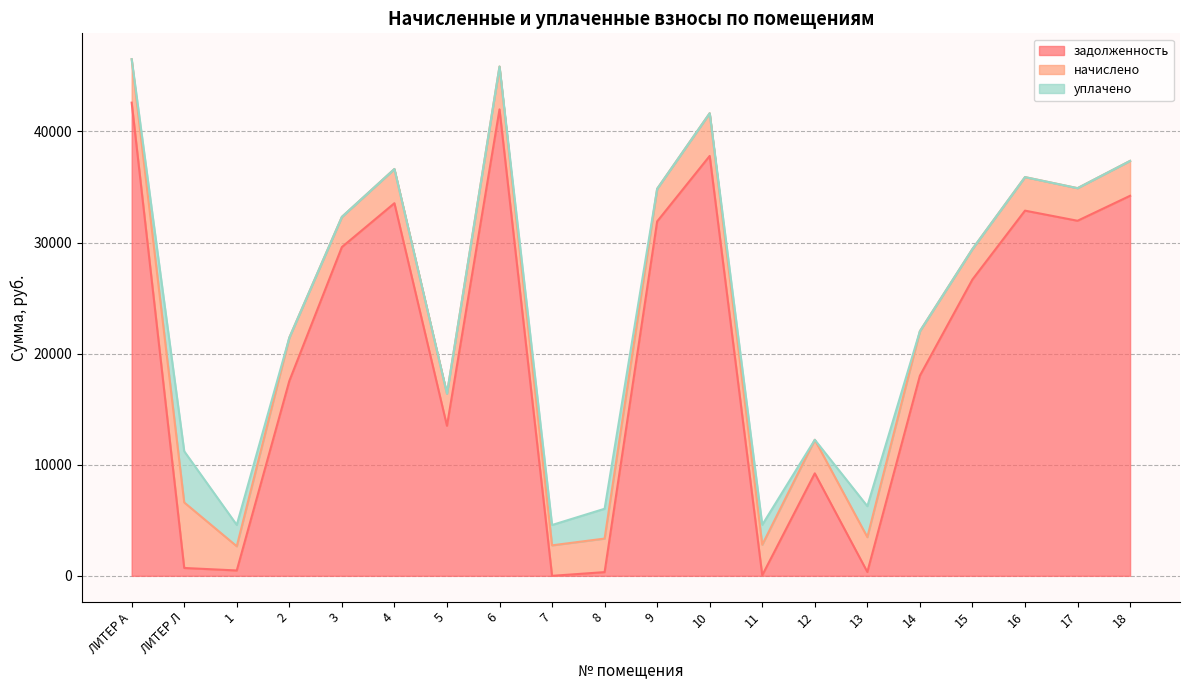

Which series has the largest total across all categories?

задолженность